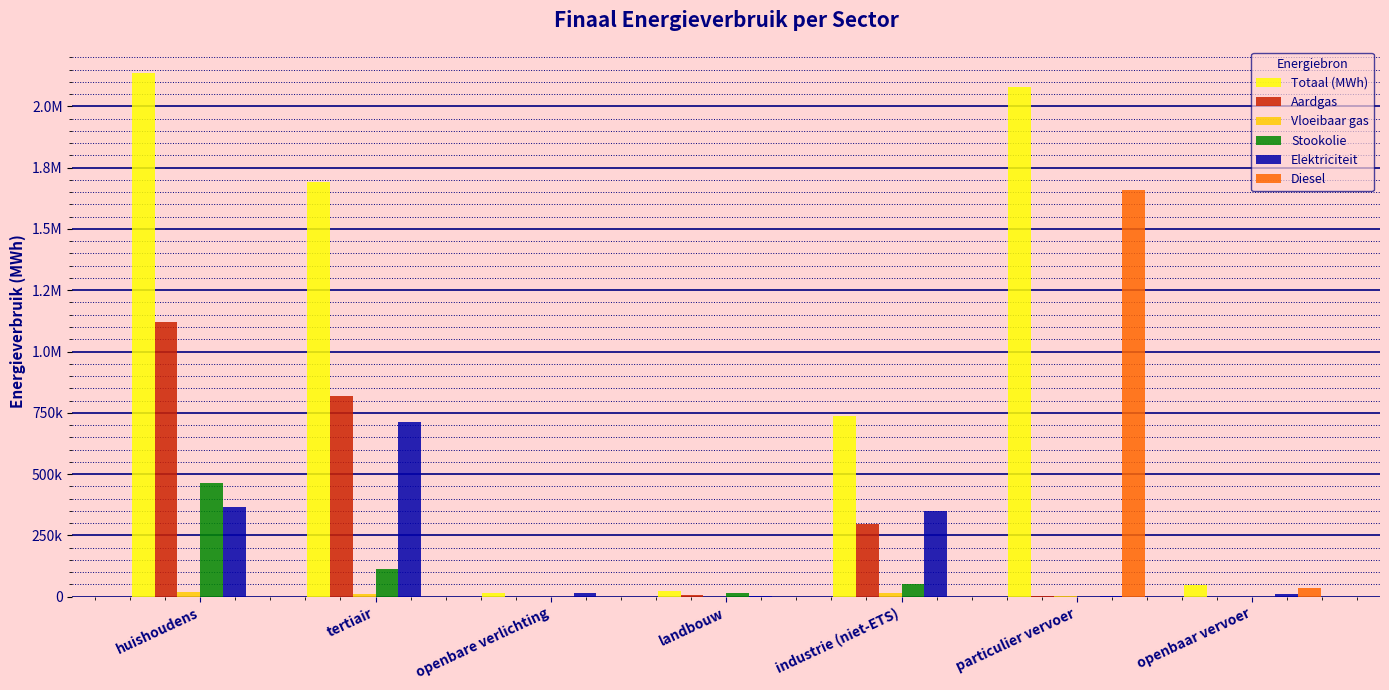

What is the sum of all Diesel values?

1693055.1